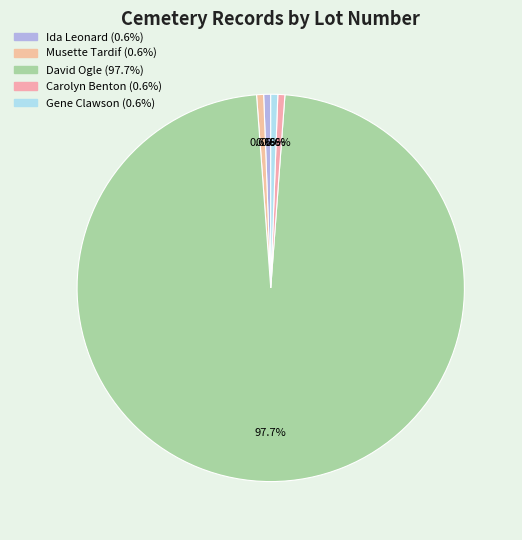

Is it true that David Ogle is 99% of the pie?

False